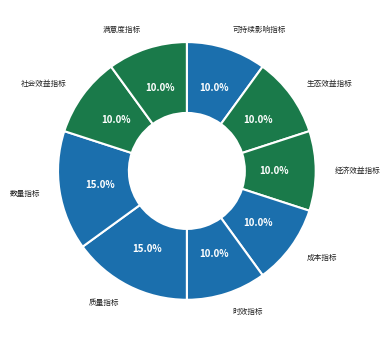

How many slices are in this pie chart?

9